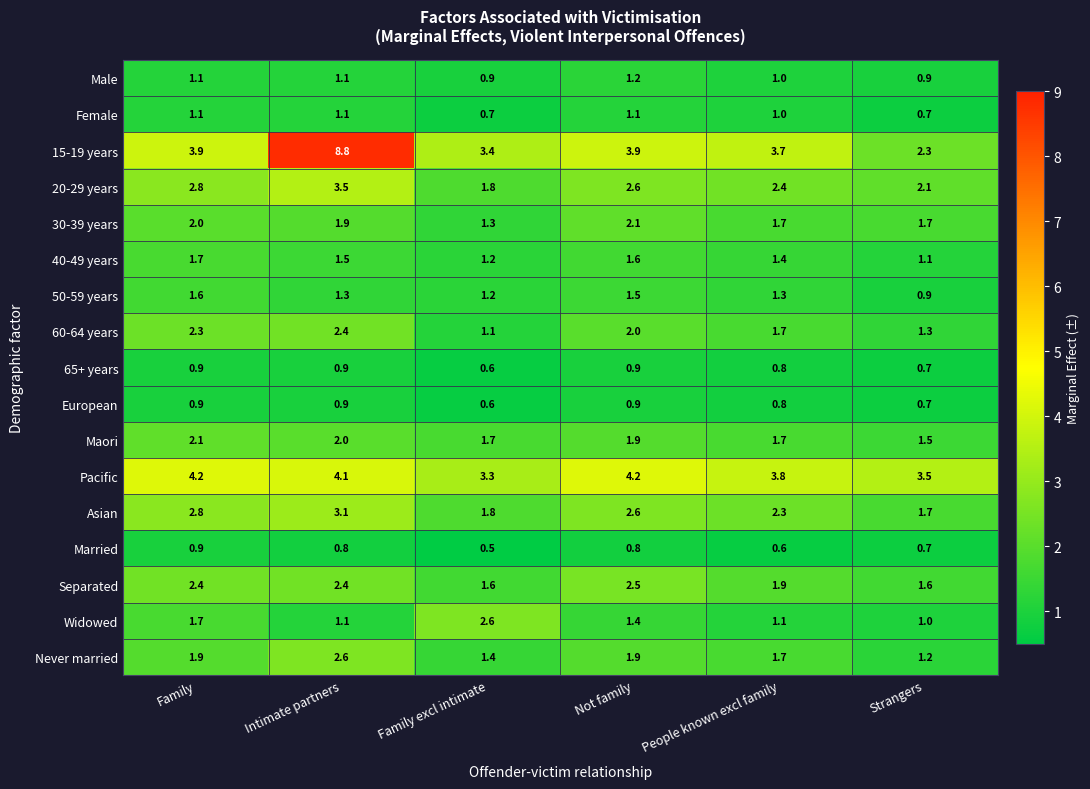

Count the 30-39 years values in the range 1 to 2.

5